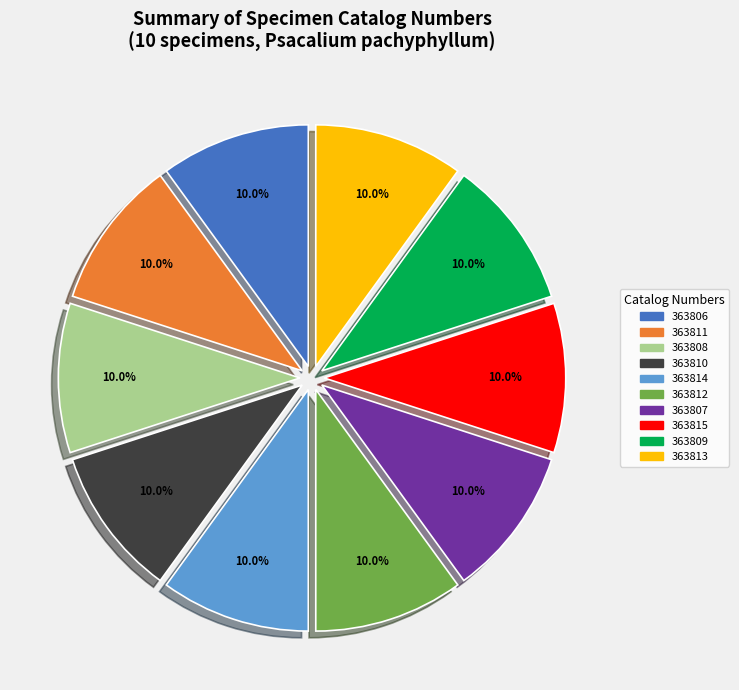

What percentage is the 363813 slice, to the nearest percent?

10%